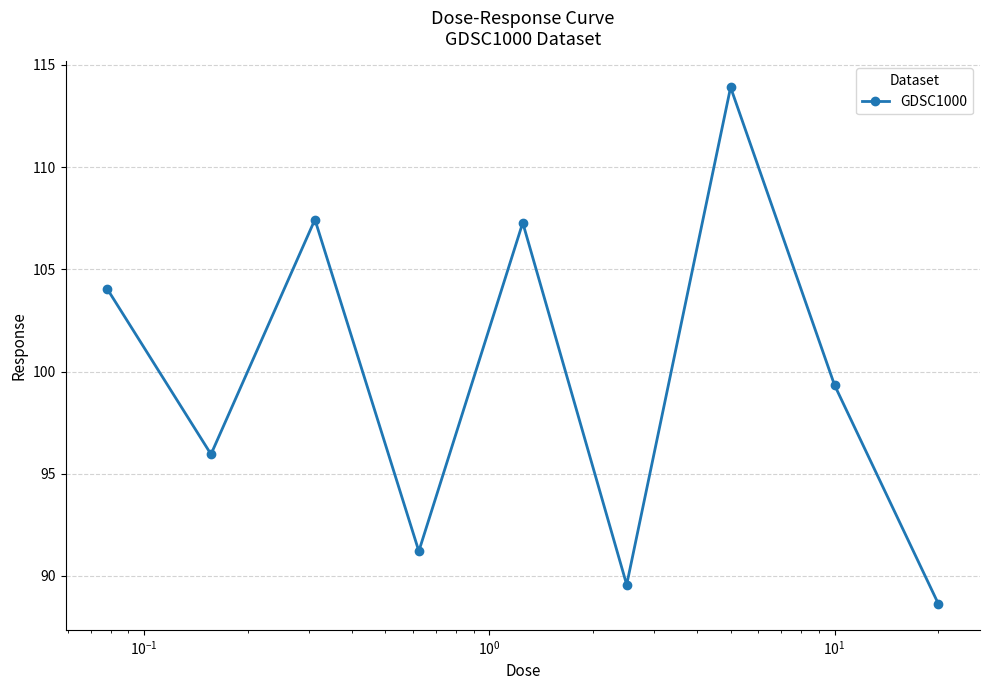

What is the value of the 8th point from the left?

99.3